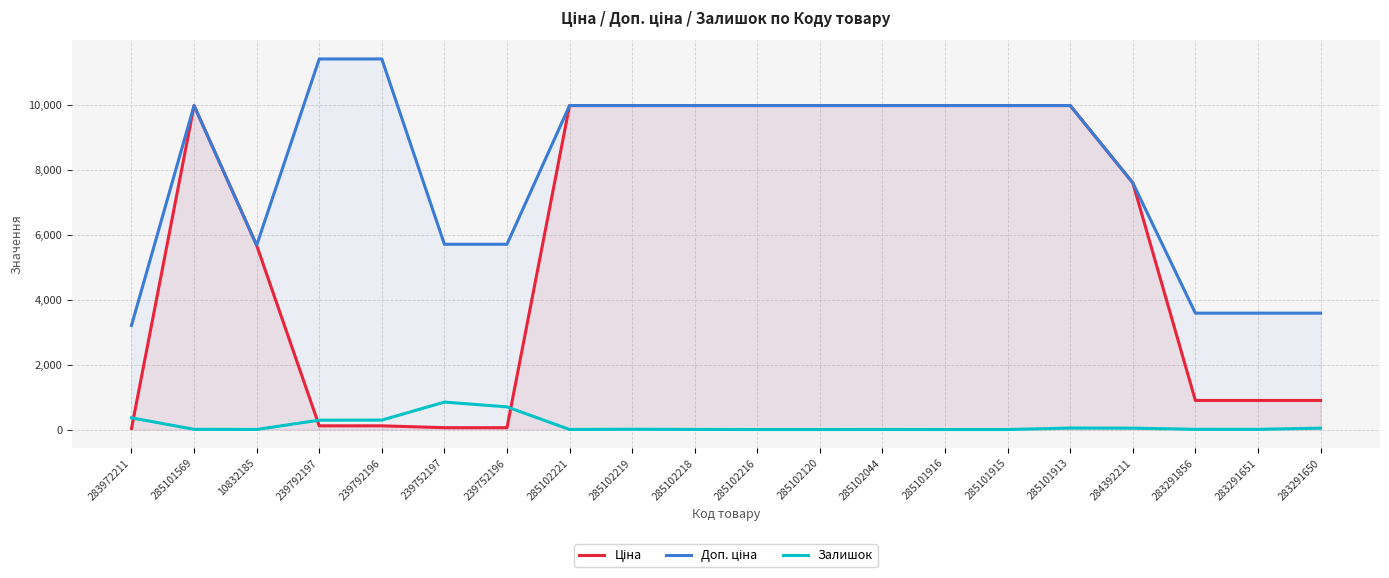

Between which two adjacent categories do Залишок and Ціна first intersect?

283972211 and 285101569